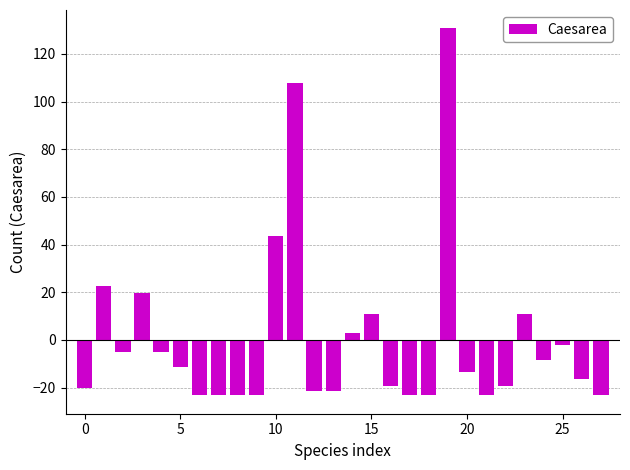

What is the value of the 7th bar from the left?

-23.2